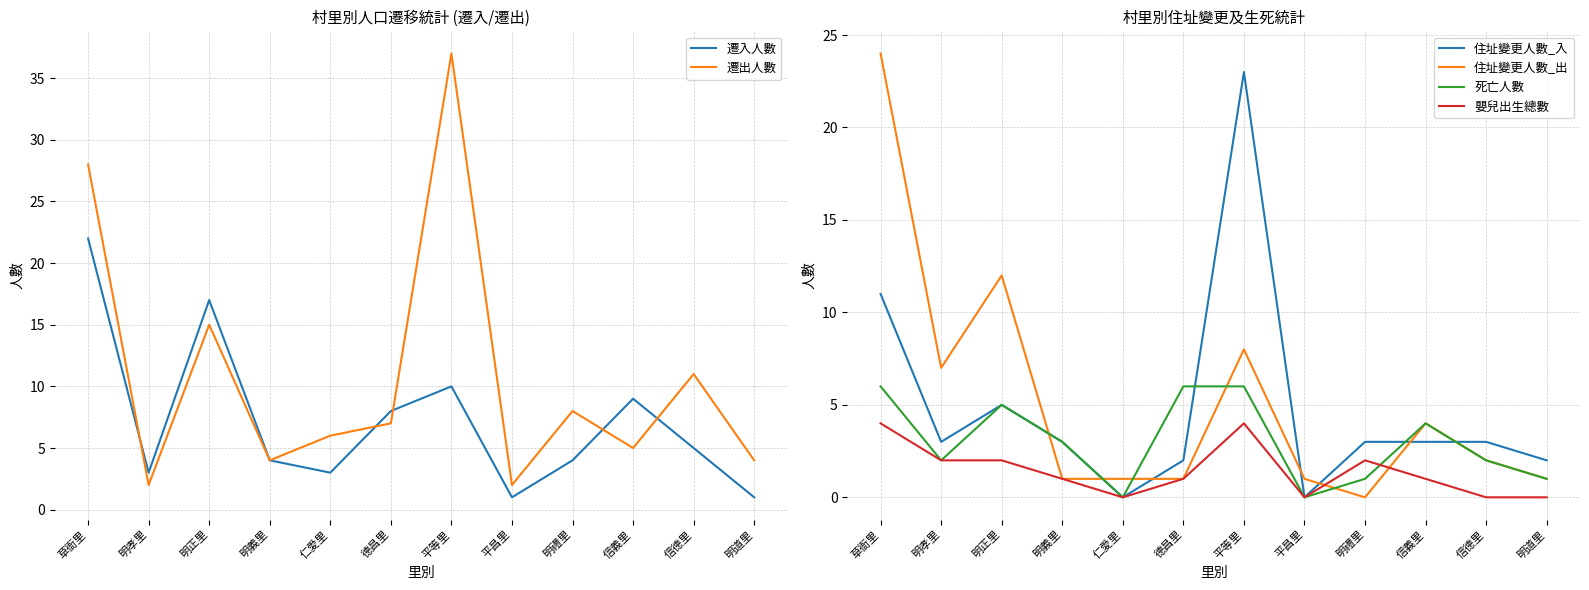

What is the label of the 8th point from the right?

仁愛里